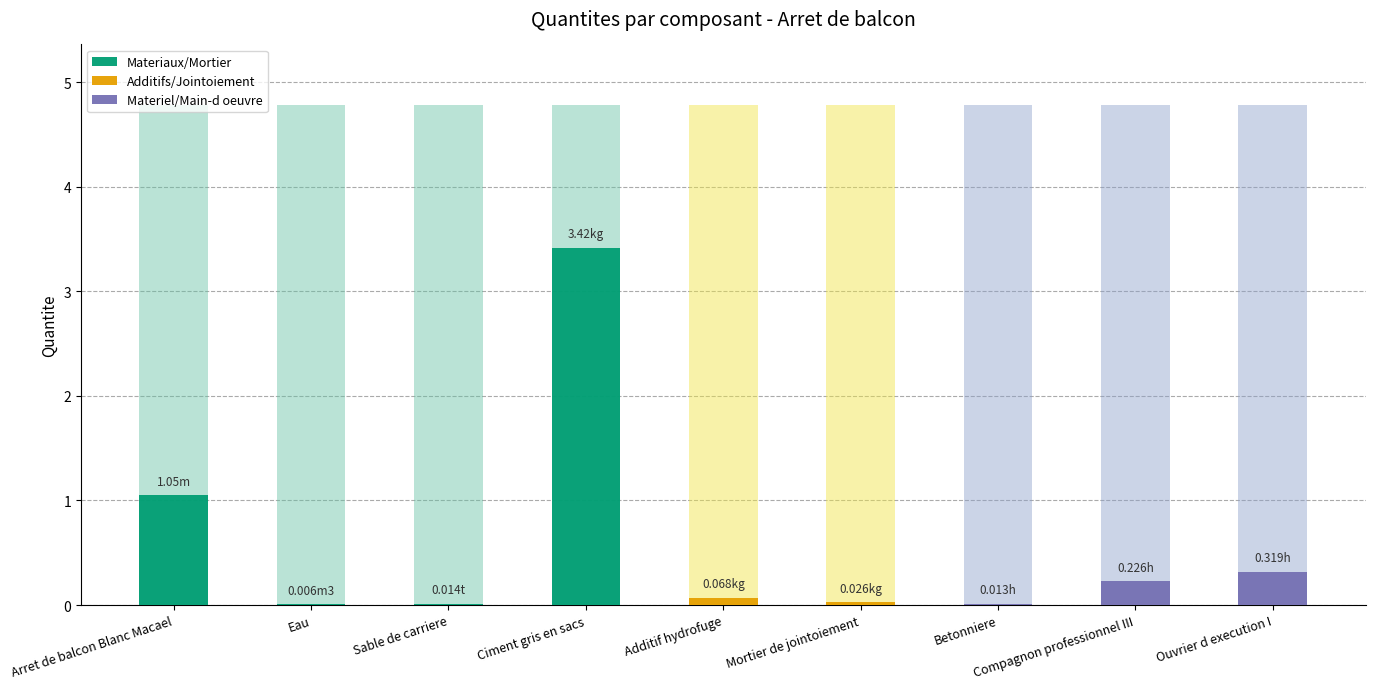

List the labels in order of value, smallest first.

Eau, Betonniere, Sable de carriere, Mortier de jointoiement, Additif hydrofuge, Compagnon professionnel III, Ouvrier d execution I, Arret de balcon Blanc Macael, Ciment gris en sacs